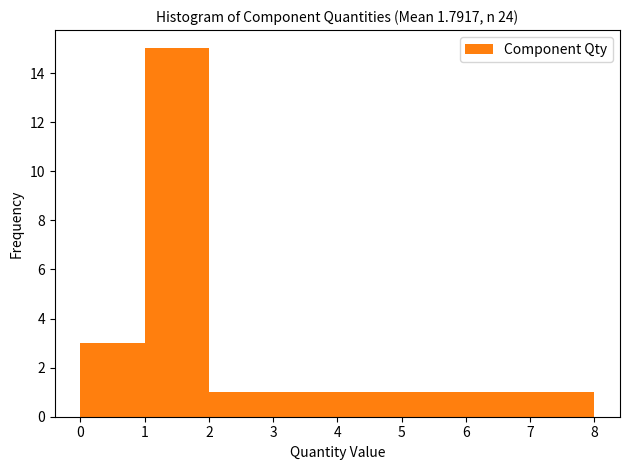

Reading left to right, transcribe this chart: for each bar, give the range it covers on the x-axis and its height. The values are not printed on the chart, so give them approximately, as read against the axis.

0 to 1: 3
1 to 2: 15
2 to 3: 1
3 to 4: 1
4 to 5: 1
5 to 6: 1
6 to 7: 1
7 to 8: 1